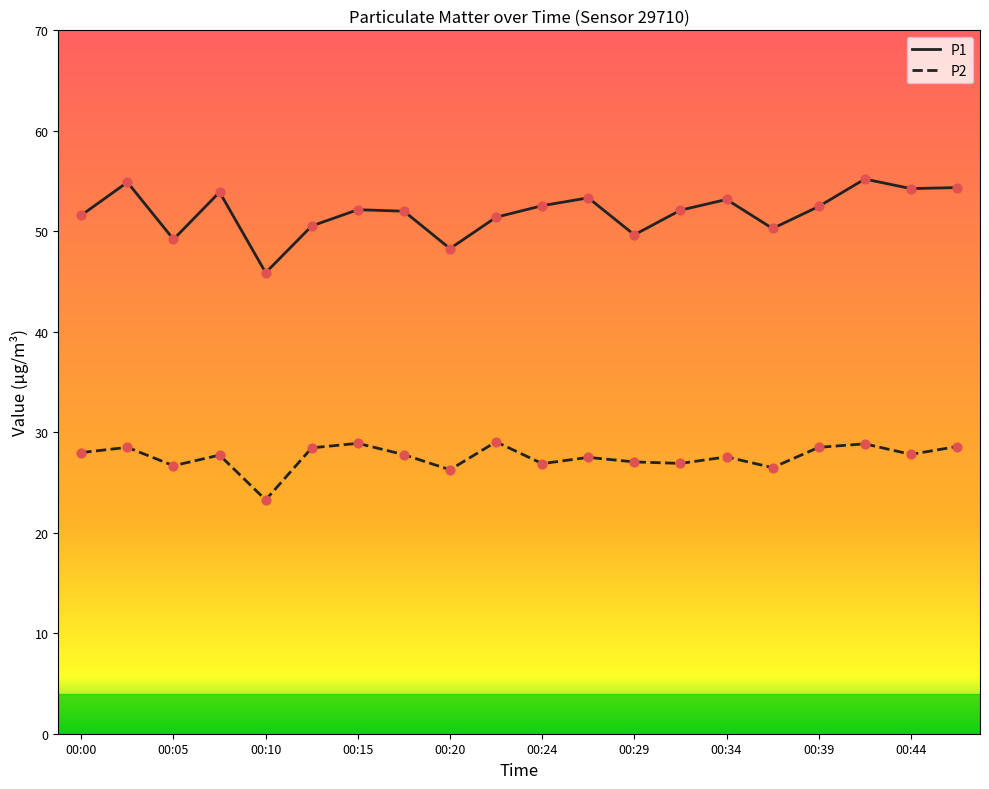

Which series has the largest total across all categories?

P1